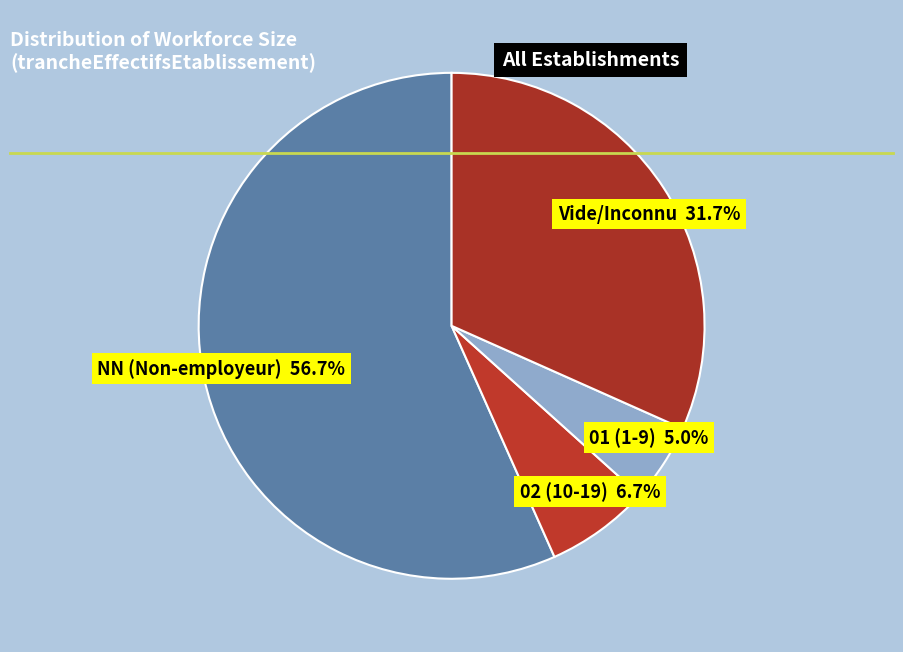

Does any single category account for the majority?

Yes